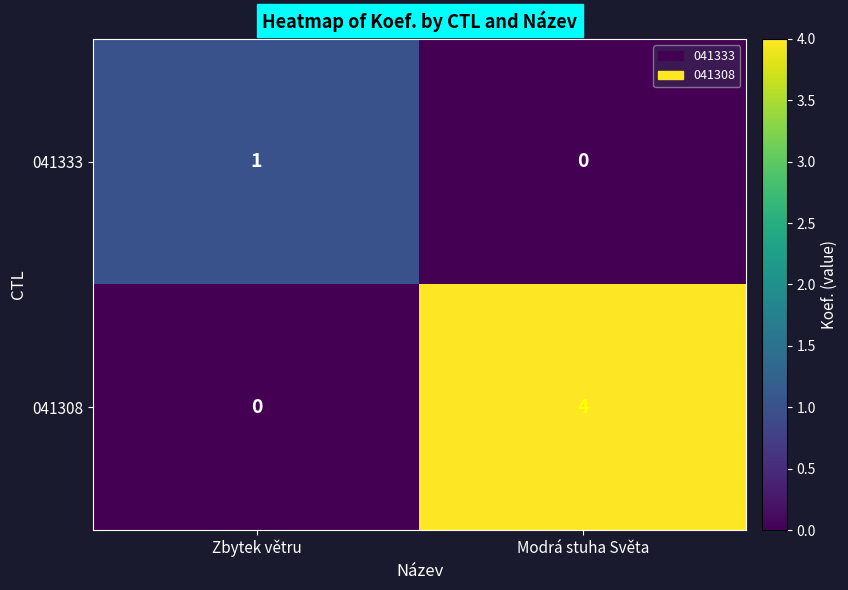

At which category is the sum across all series the highest?

Modrá stuha Světa